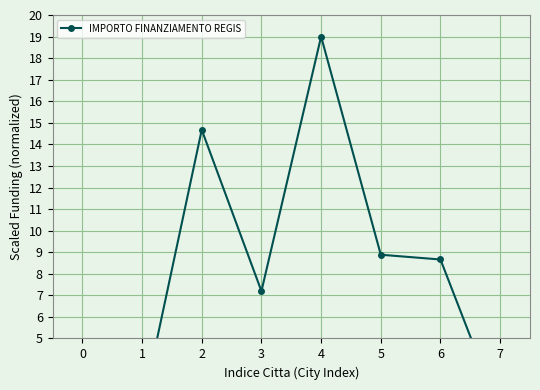

Is this an area chart (filled region under the line)?

No